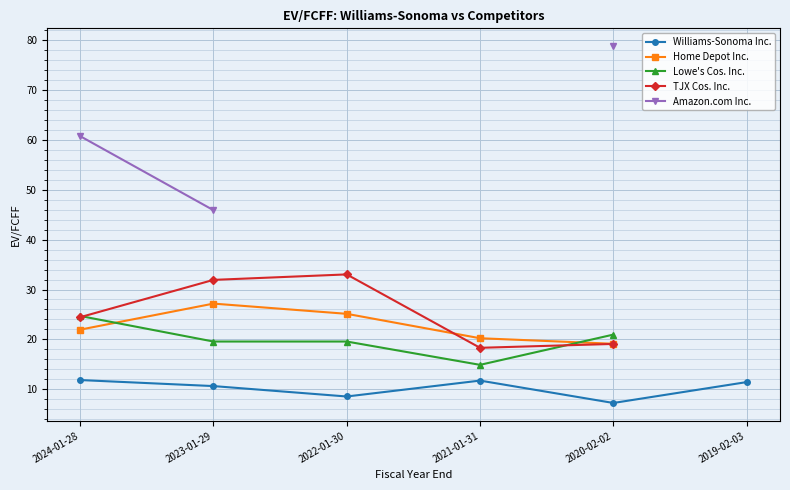

What are all the series names shown in the legend?

Williams-Sonoma Inc., Home Depot Inc., Lowe's Cos. Inc., TJX Cos. Inc., Amazon.com Inc.